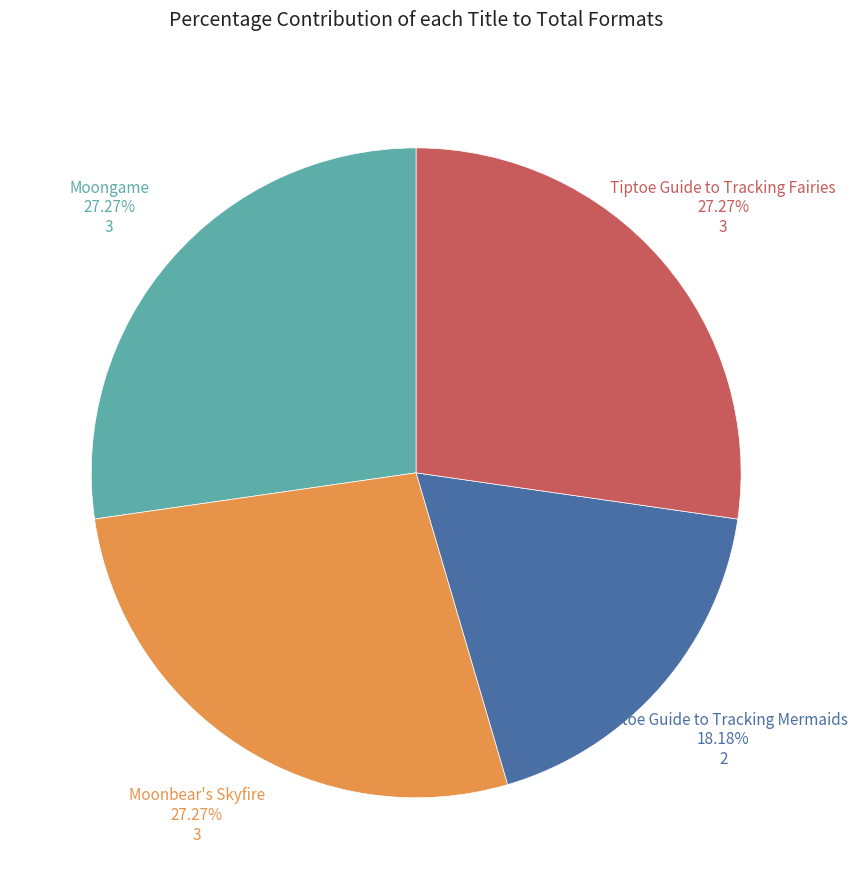

Does Moonbear's Skyfire account for over 50% of the chart?

No